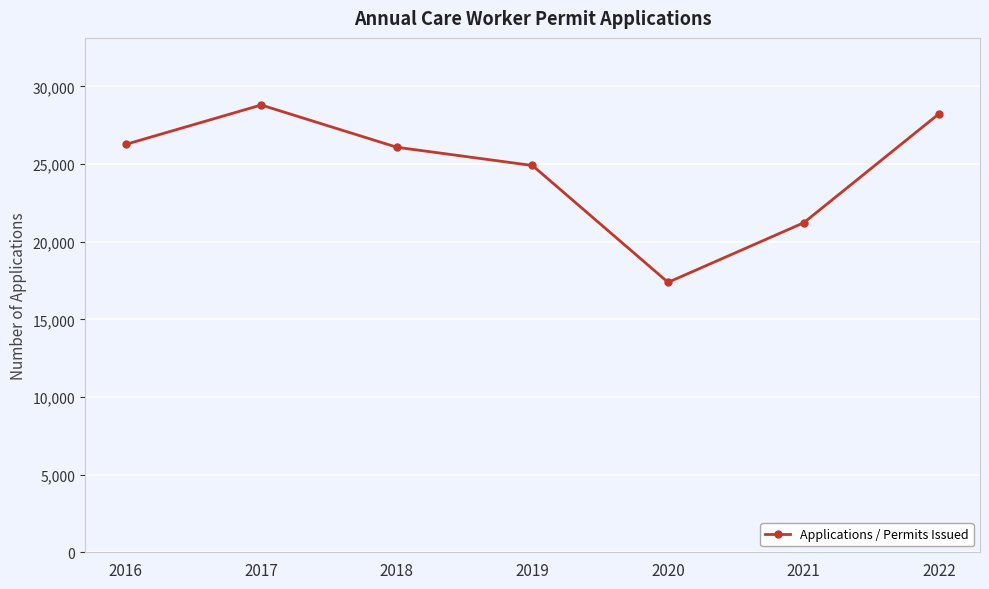

What is the difference between the values at 2017 and 2020?

11422